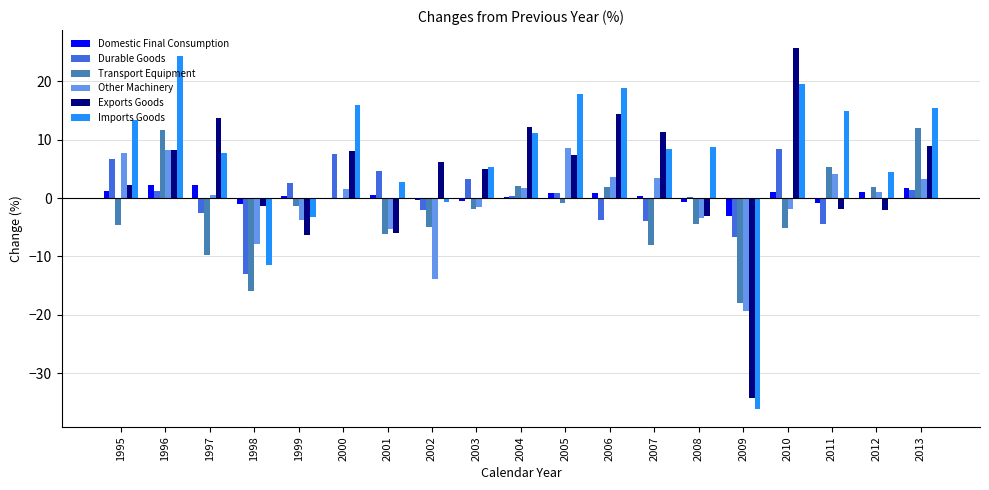

Which series has the largest total across all categories?

Imports Goods